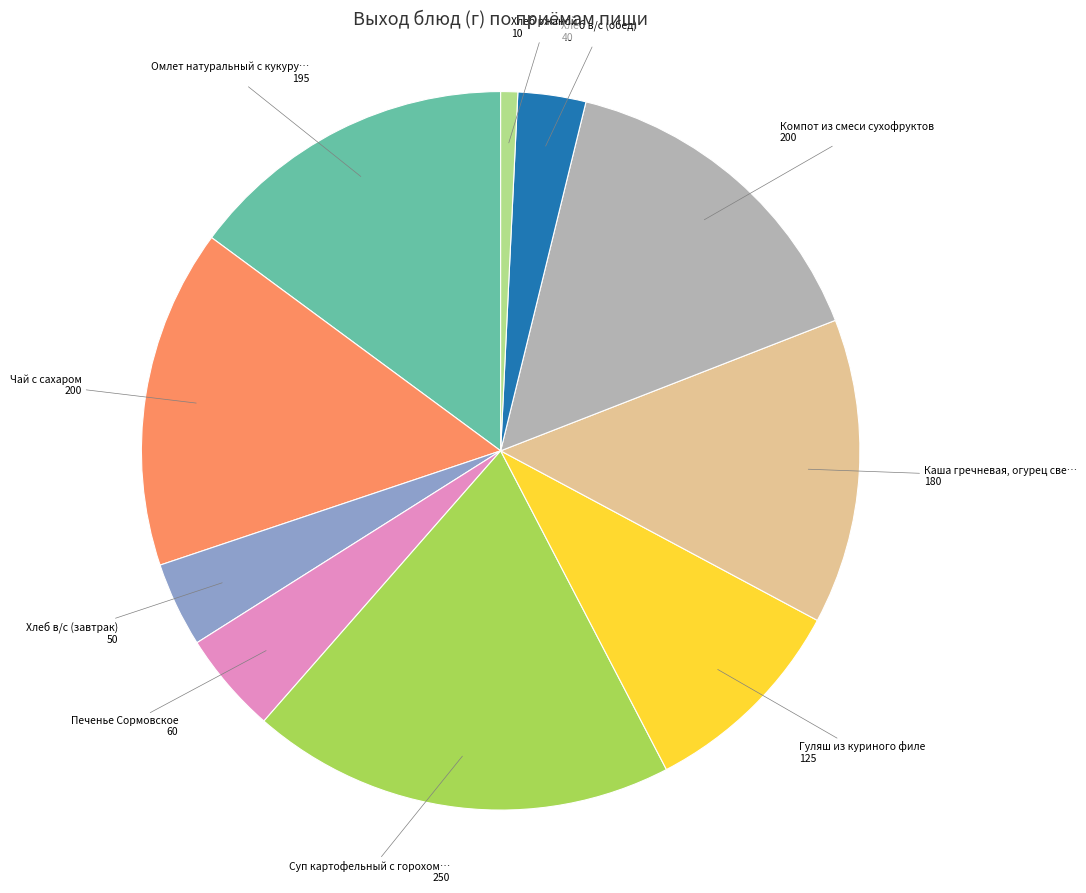

Is there any slice that represents more than half of the pie?

No